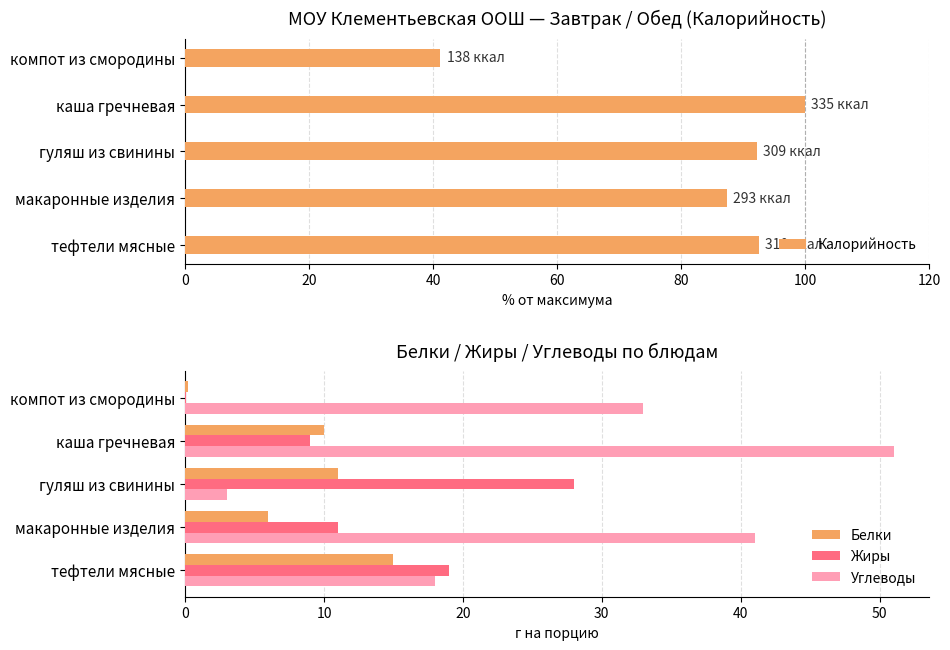

Where is Белки nearest to the value 7?

макаронные изделия